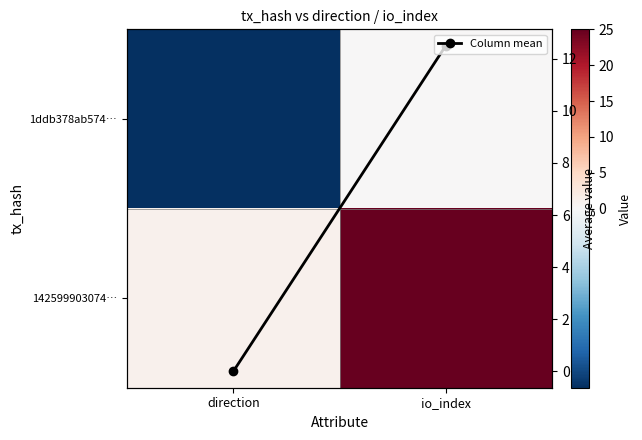

What is the minimum value for 1ddb378ab574…?

-1.0